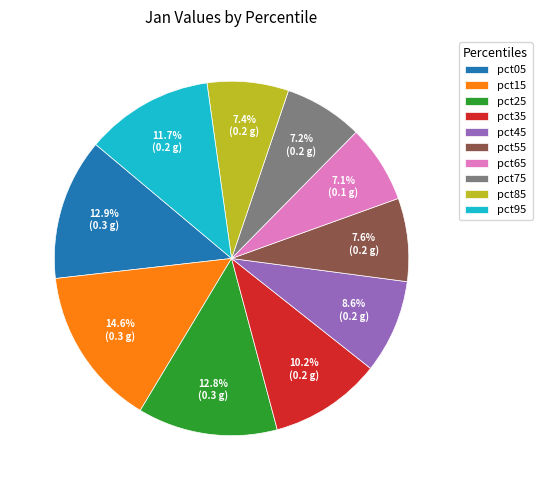

Which has a higher value, pct05 or pct65?

pct05